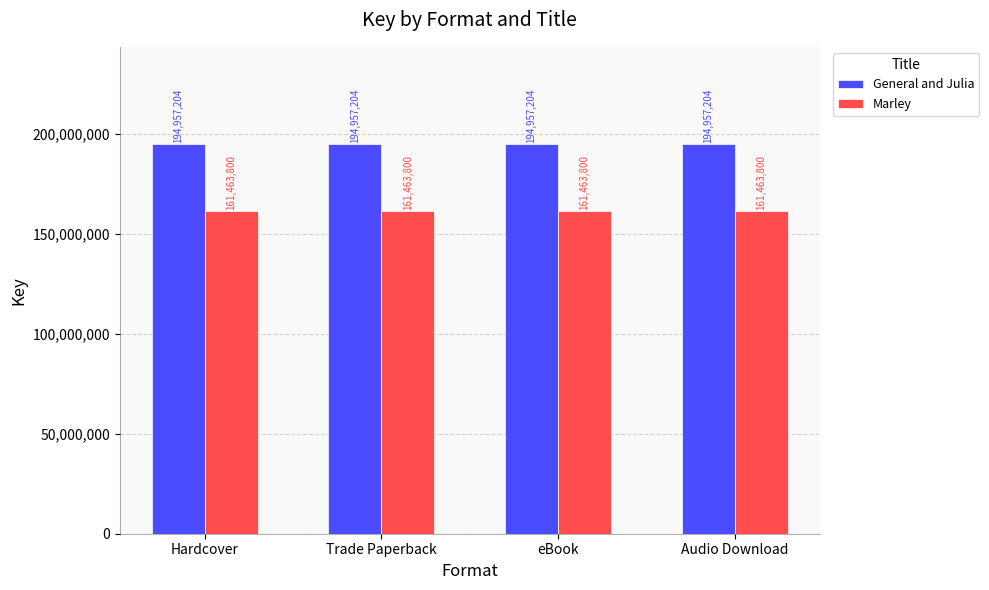

What is the sum of the Marley values at Hardcover and eBook?

322927600